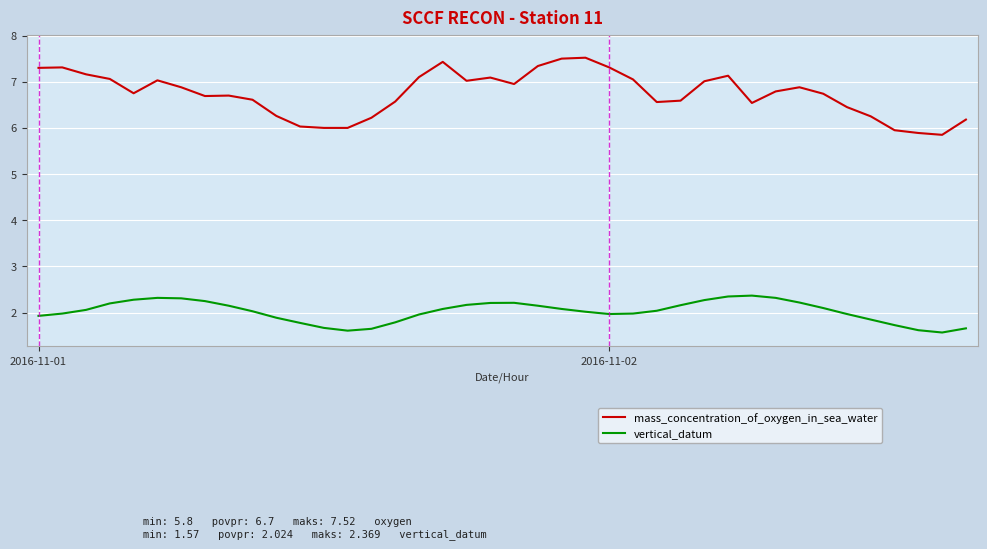

What is the maximum value for vertical_datum?

2.4